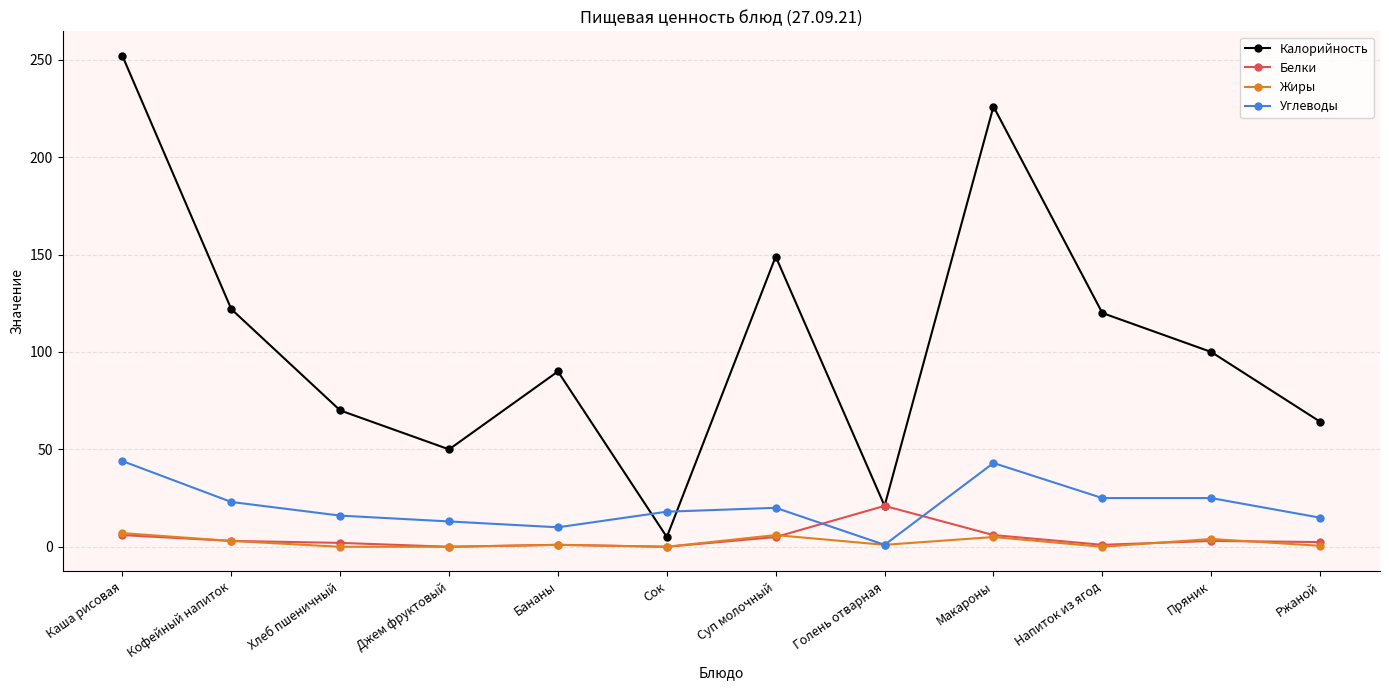

How many intersections are there between Углеводы and Калорийность?

2